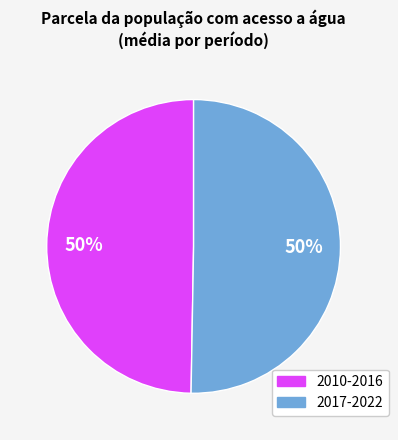

Is there a majority slice in this chart?

No